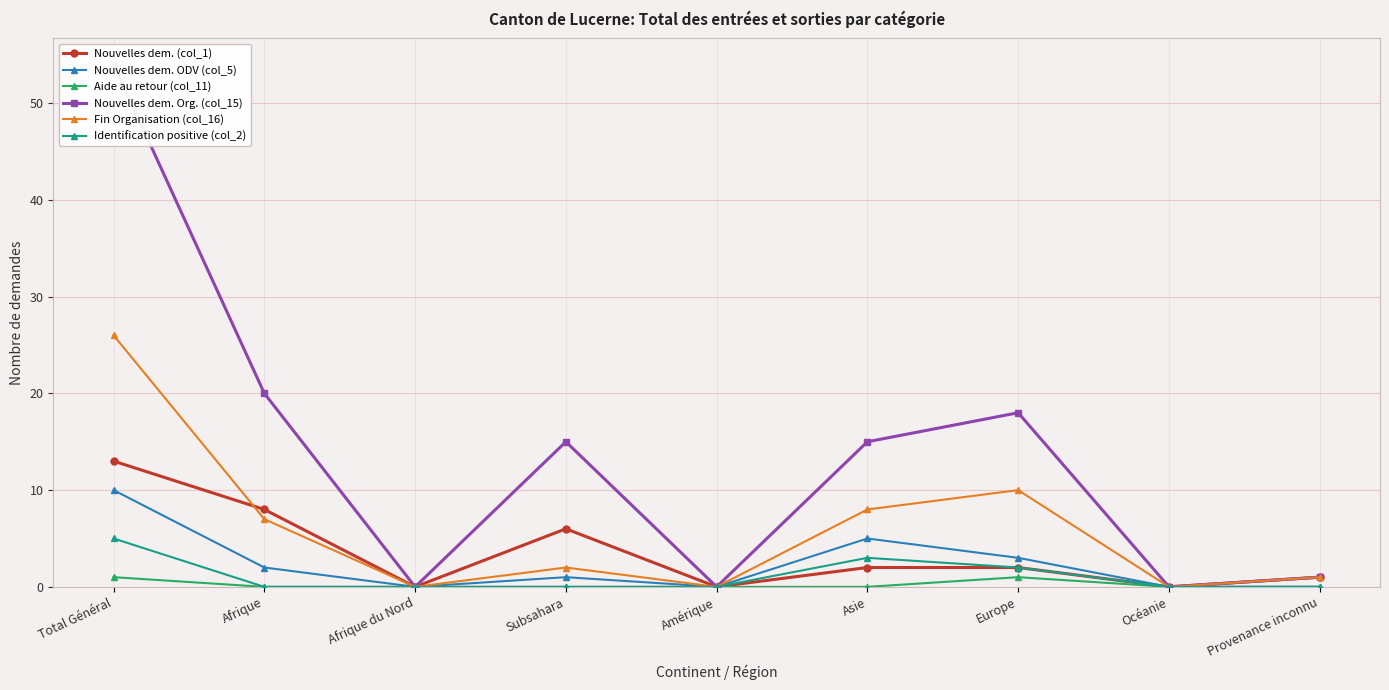

At which category does the chart reach its minimum across all series?

Afrique du Nord